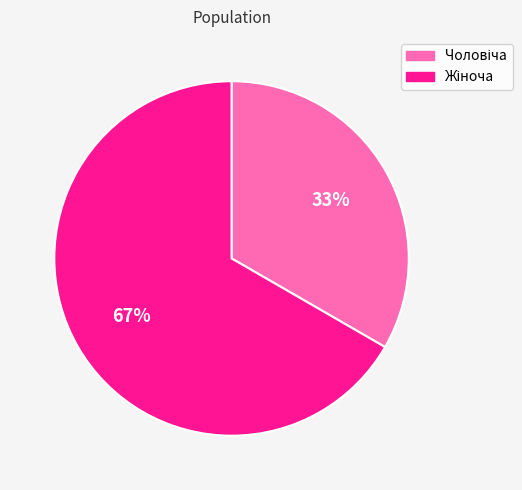

To the nearest percent, what is the average slice percentage?

50%